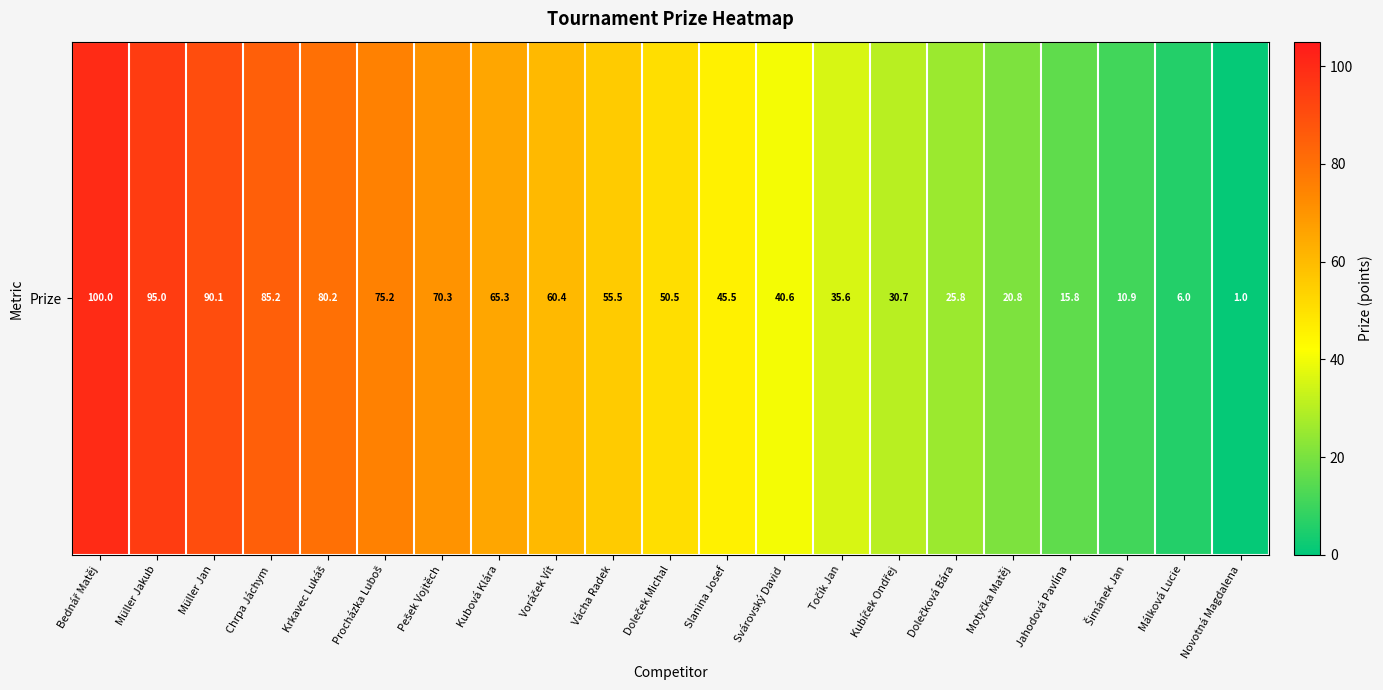

What is the change in value from Chrpa Jáchym to Novotná Magdalena?

-84.2